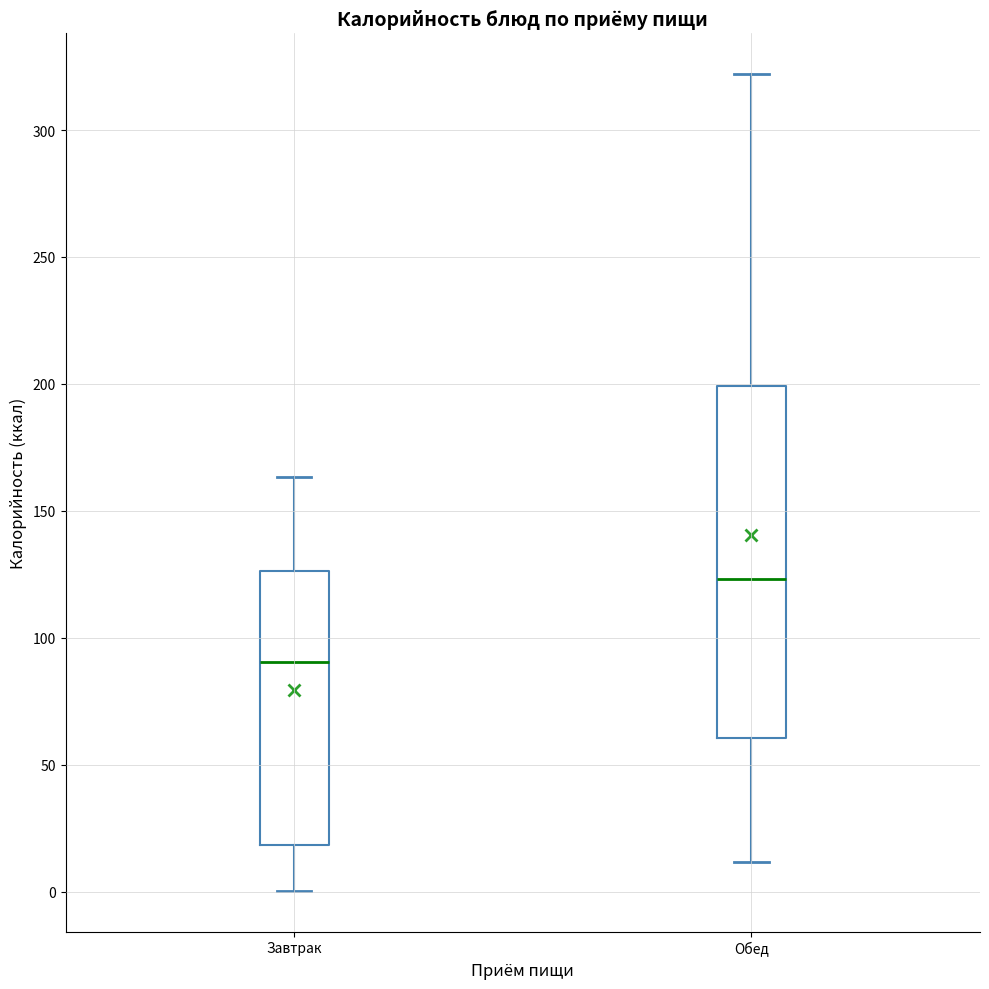

Comparing the boxes themselves (not the whiskers), which one is the tallest?

Обед